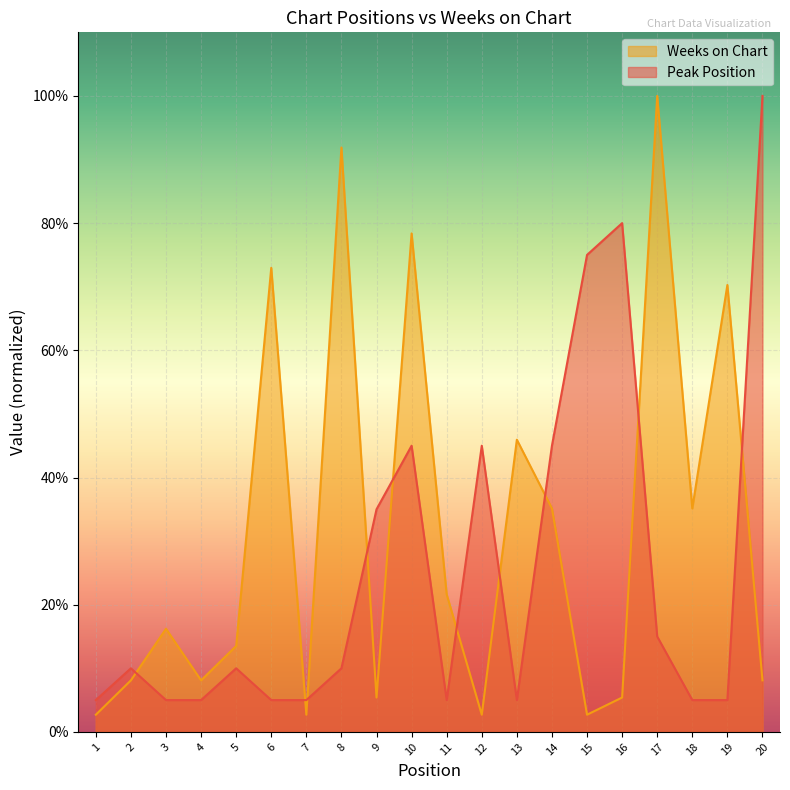

True or false: Weeks on Chart and Peak Position intersect in this chart.

True